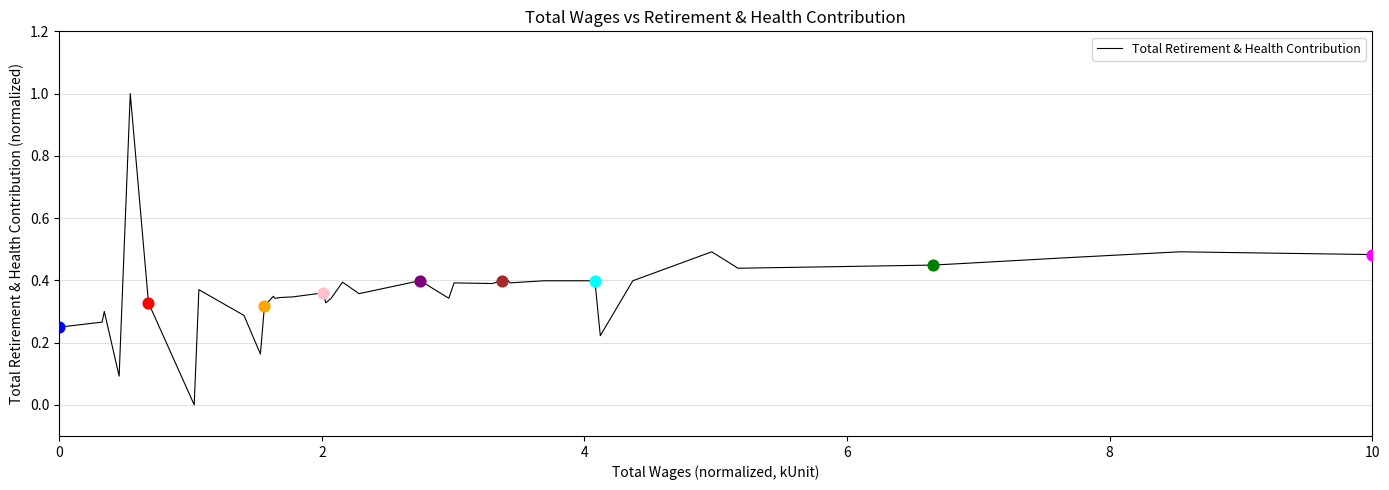

What is the greatest value displayed?

1.0